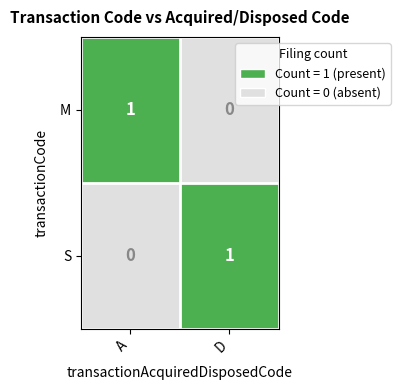

At which label is M closest to 0?

D